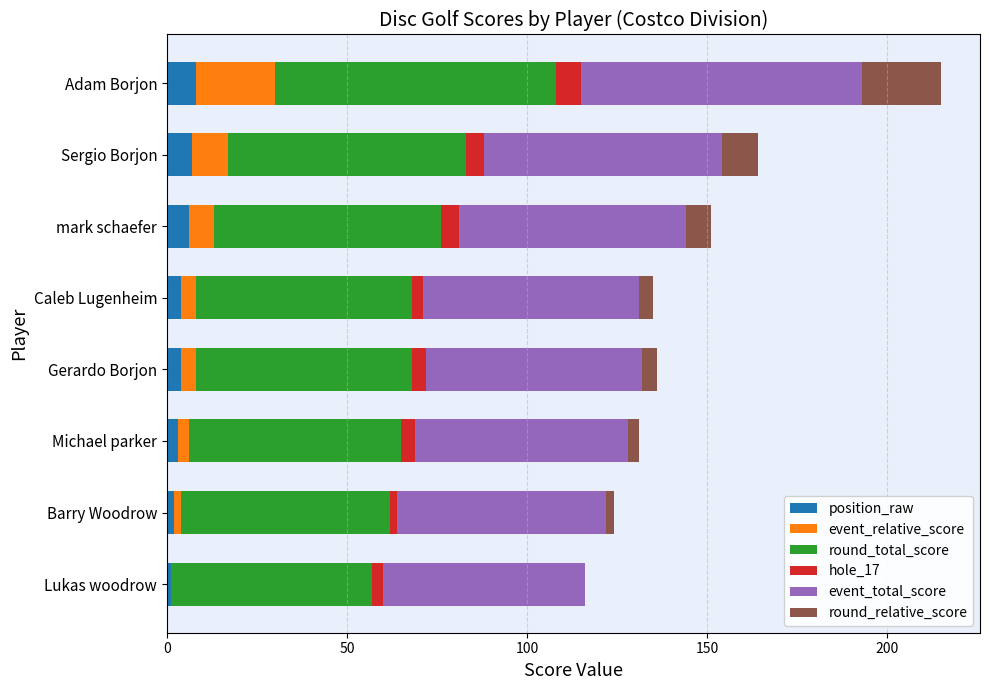

At which category is the sum across all series the highest?

Adam Borjon